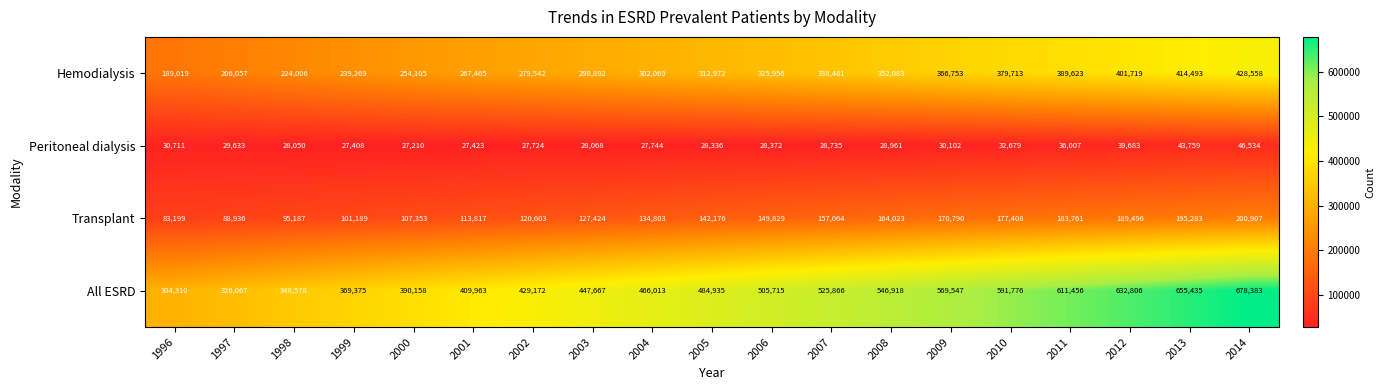

What is the spread (max minus min) of values at 2001?

382540